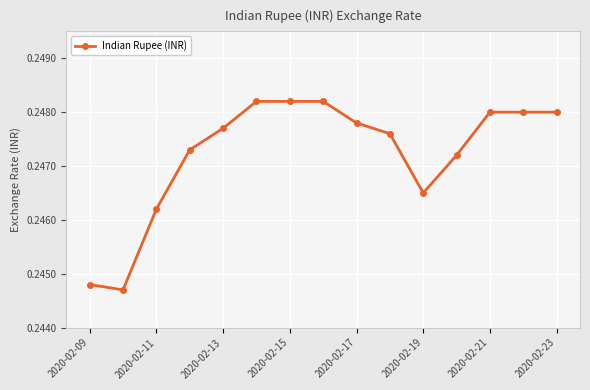

Count the values in the range 0 to 1.

15